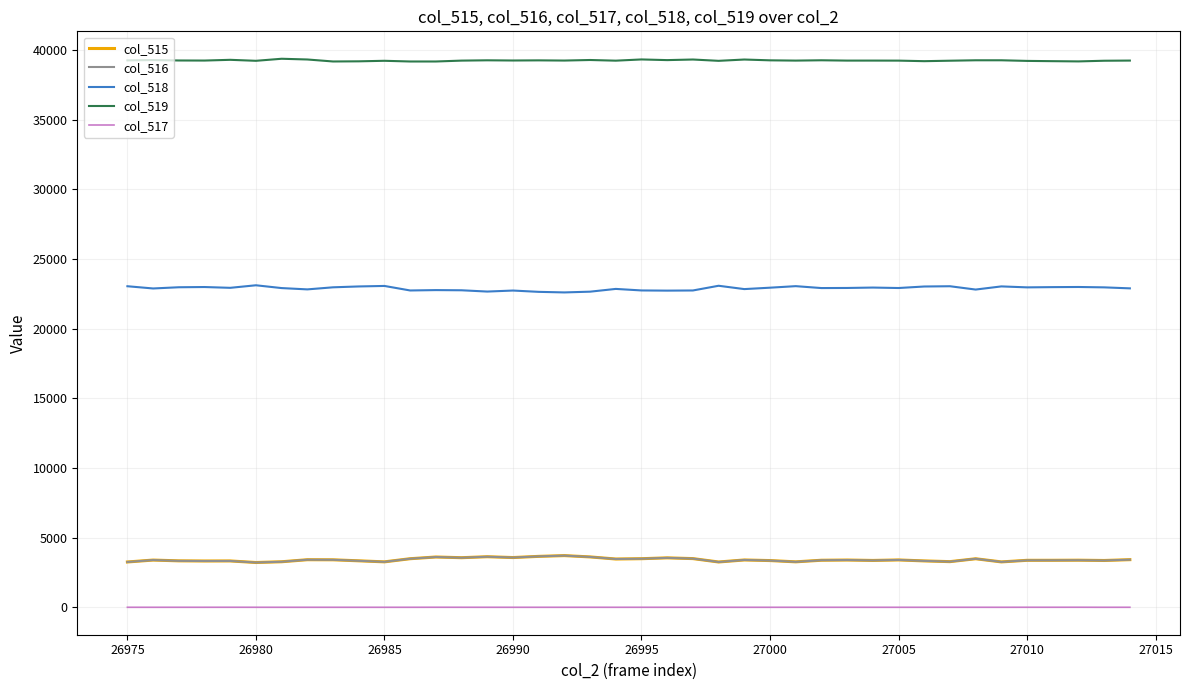

What is the minimum value for col_516?

3213